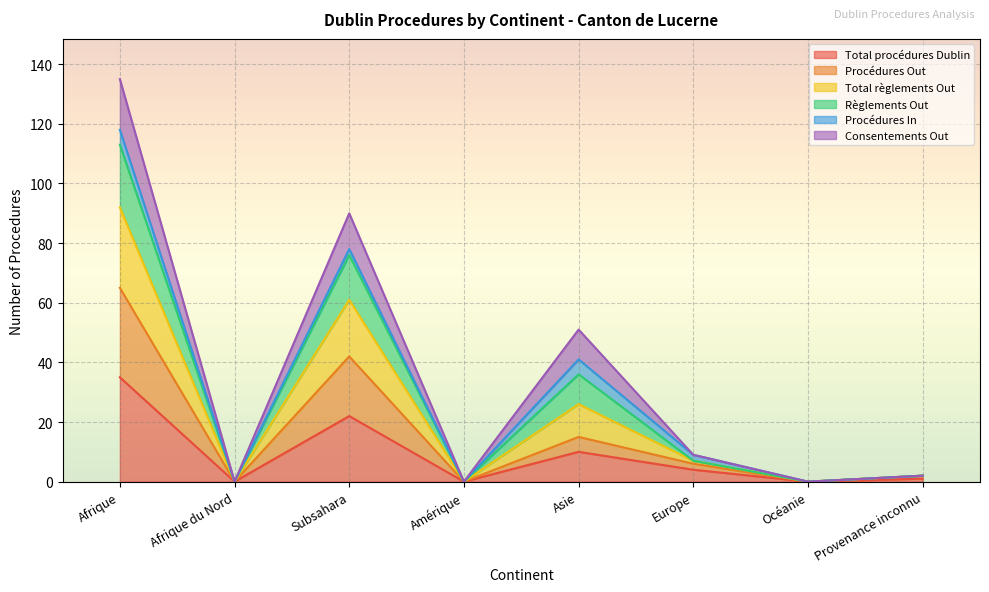

Which category has the highest value in the Total procédures Dublin series?

Afrique